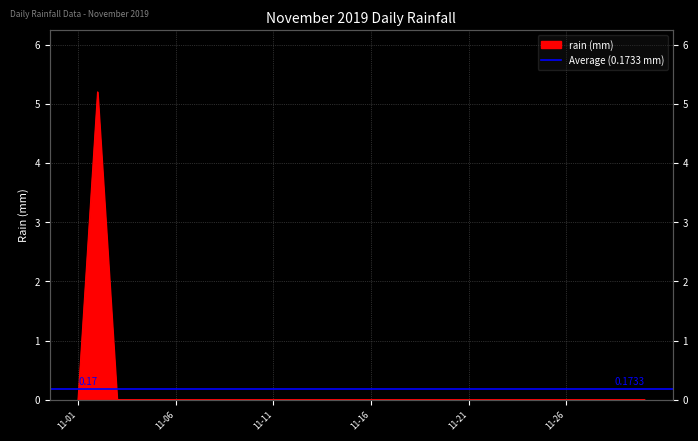

What is the average value?

0.2